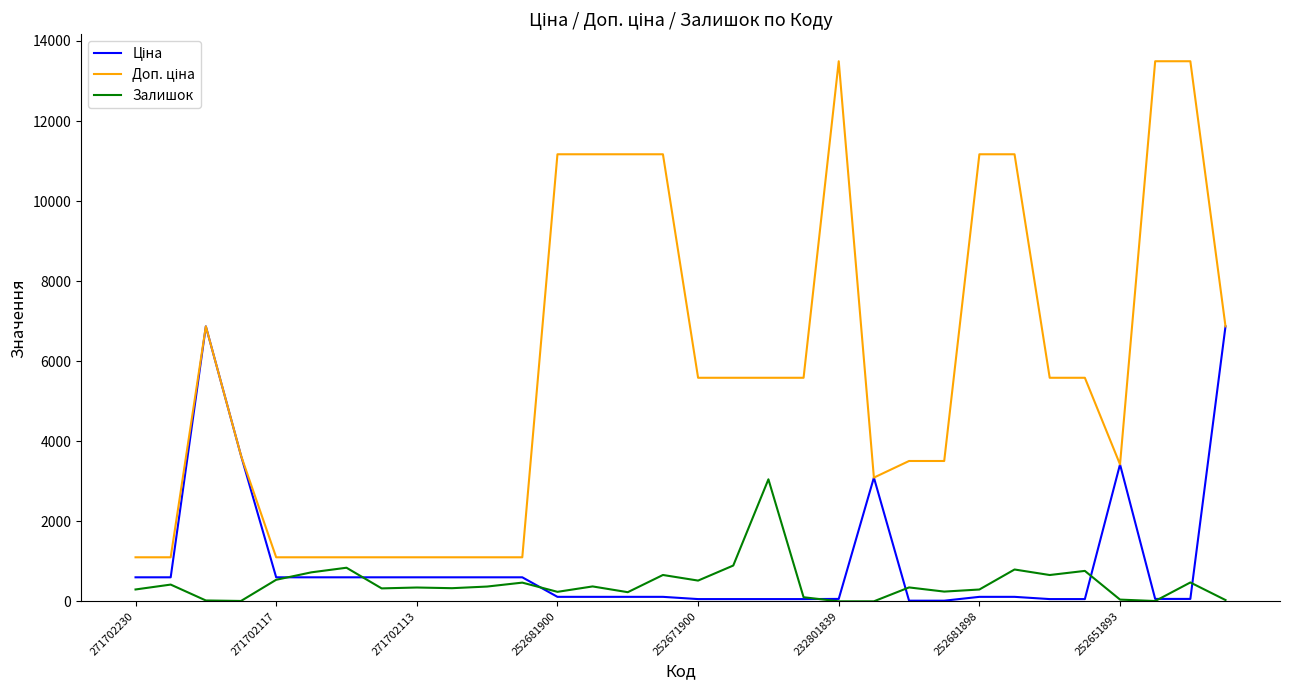

Does the chart have visible grid lines?

No